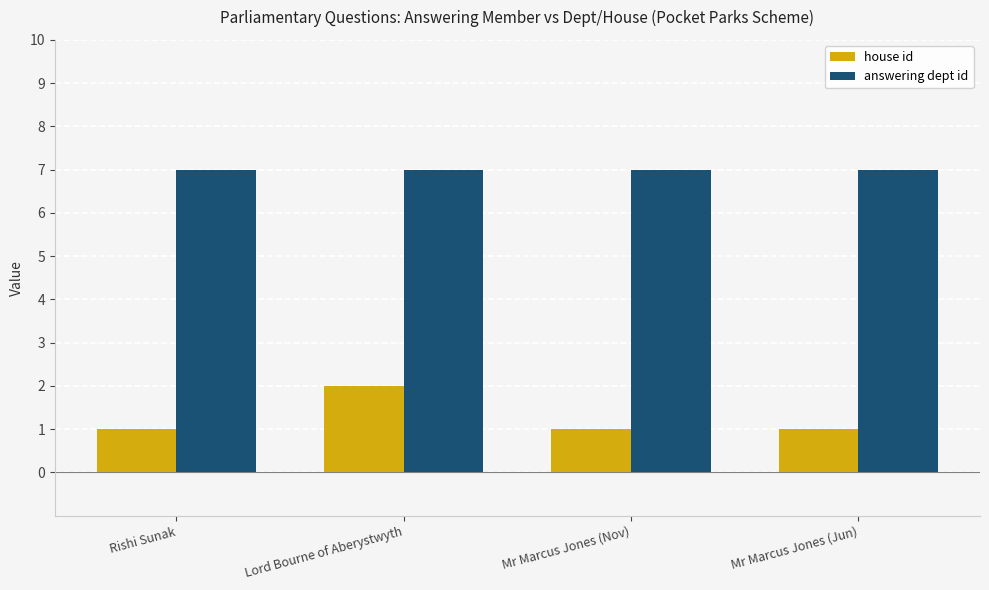

Between Lord Bourne of Aberystwyth and Mr Marcus Jones (Jun), which series saw the biggest shift?

house id